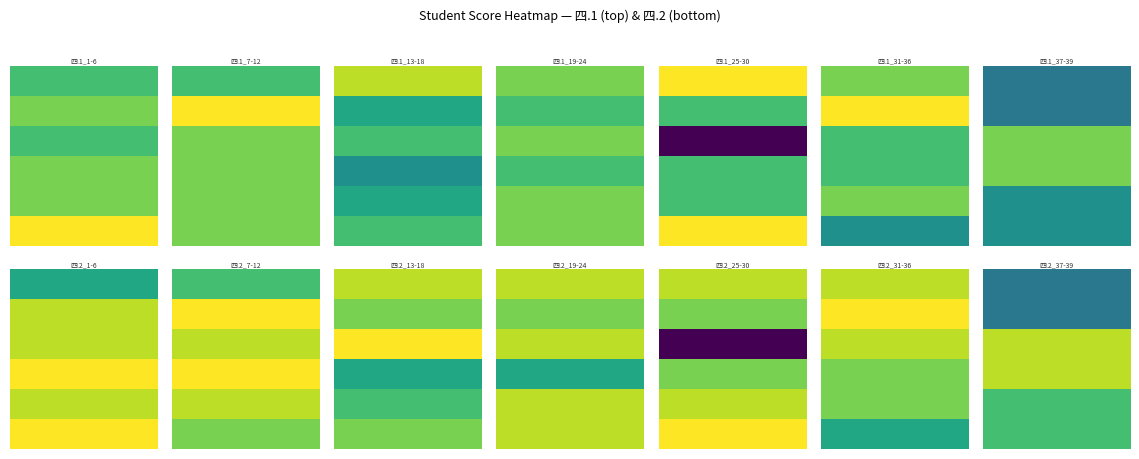

What value does the 张一诺 series have at 四.2(10分)?

6